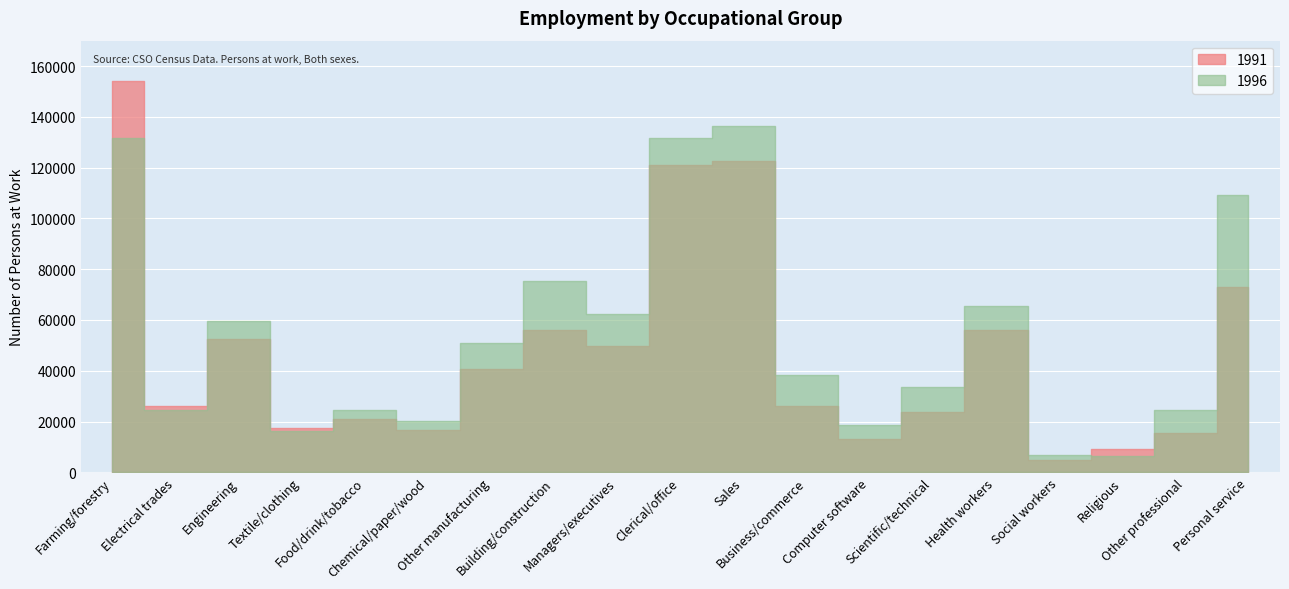

What is the greatest value displayed?

154101